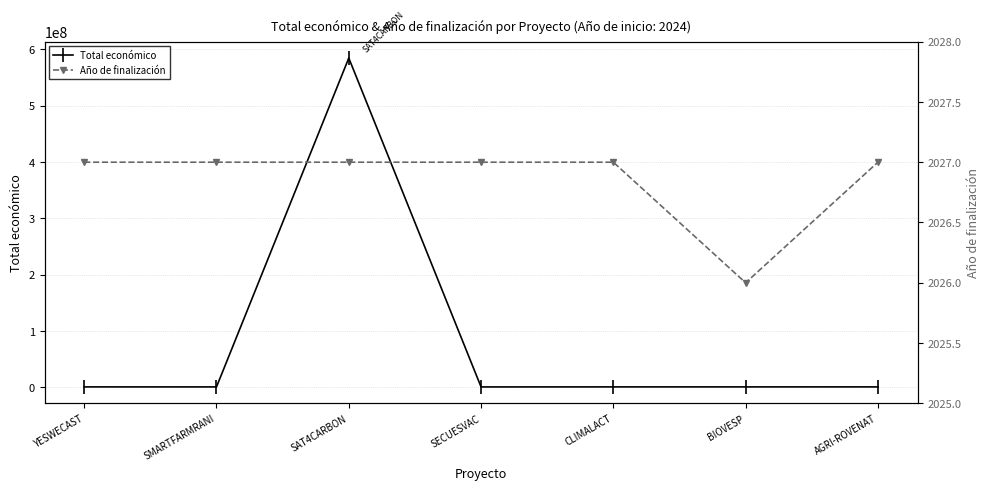

At which category is the sum across all series the highest?

SAT4CARBON